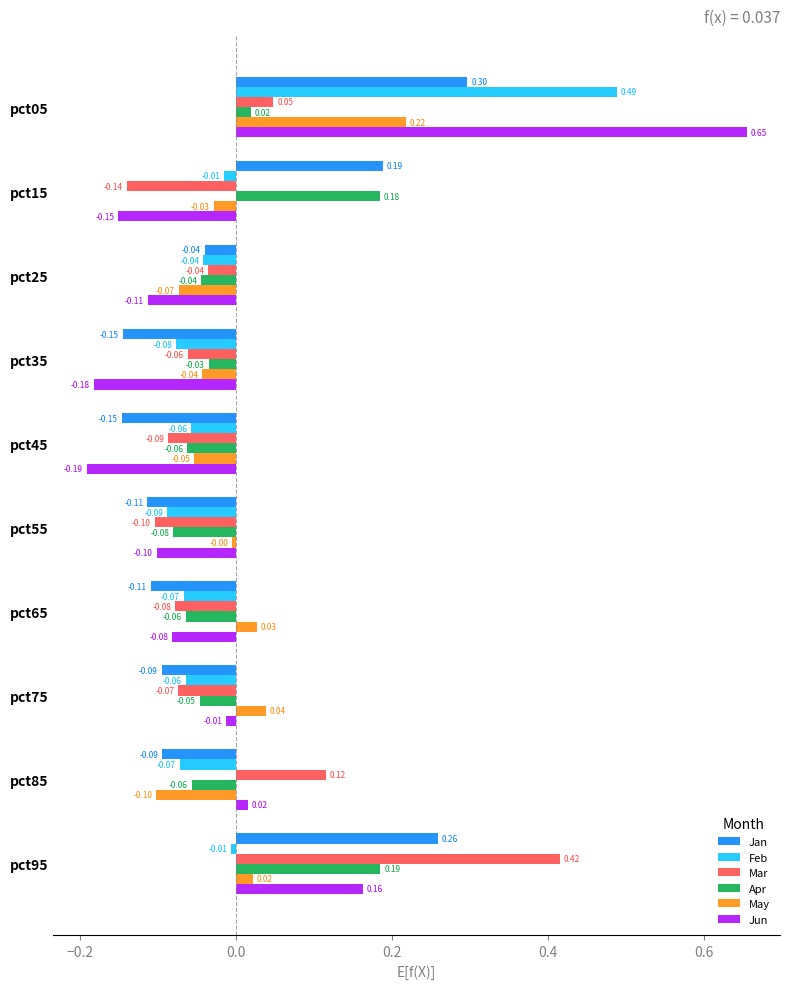

What is the difference between the maximum and second lowest values in the Jun series?

0.8